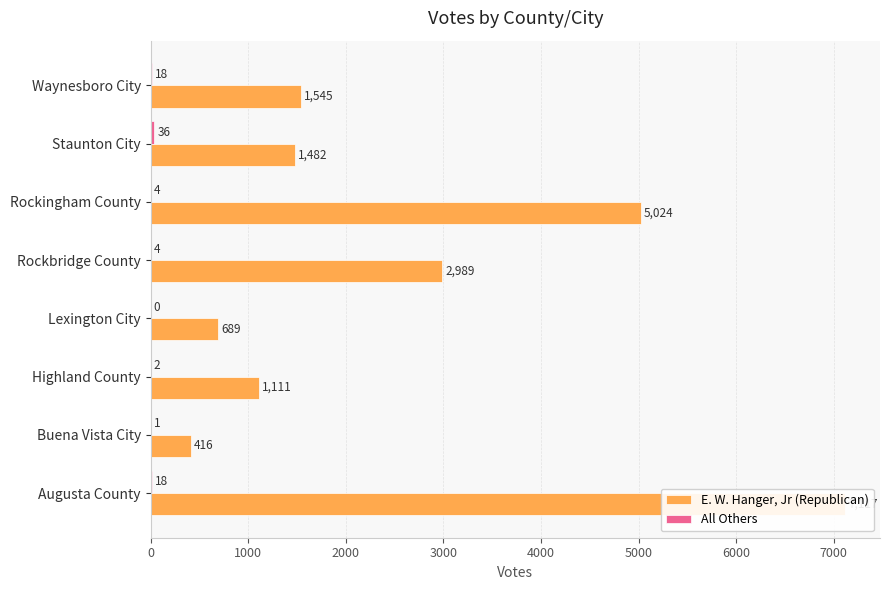

True or false: All Others has a value of 26 at Augusta County.

False